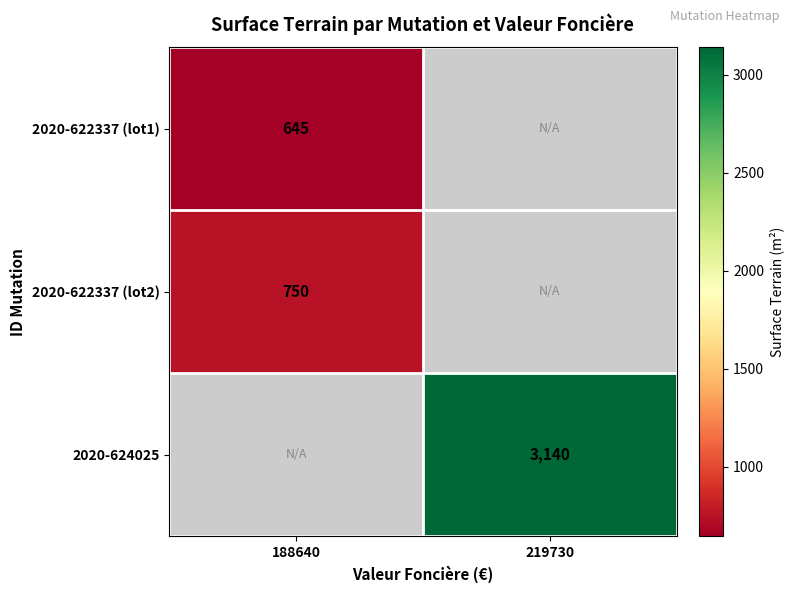

What is the difference between the highest and lowest values at 188640?

105.0